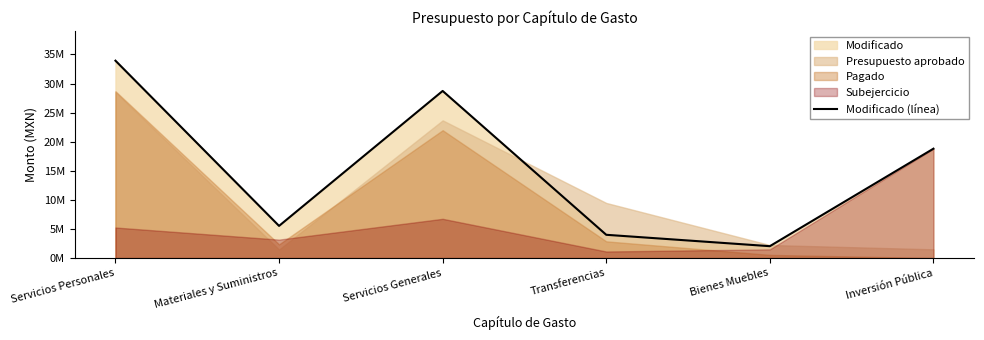

Rank the categories by value from highest to lowest.

Servicios Personales, Servicios Generales, Inversión Pública, Materiales y Suministros, Transferencias, Bienes Muebles